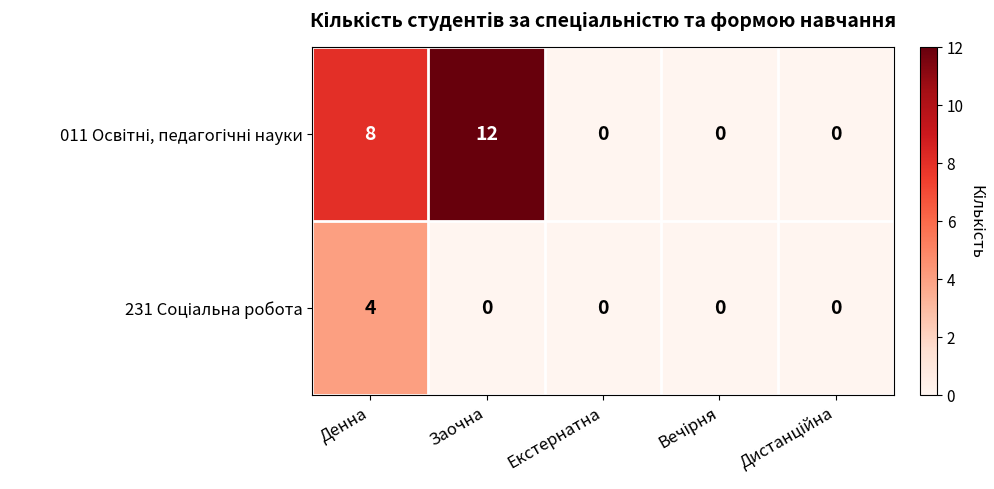

Which label corresponds to the largest value in the chart?

Заочна